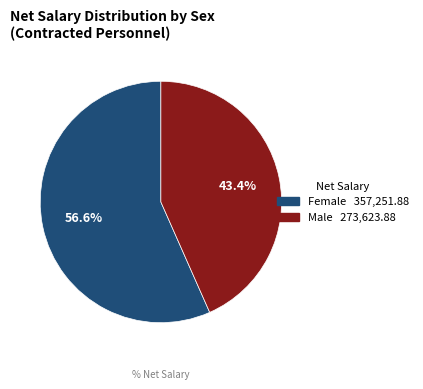

How many slices are in this pie chart?

2